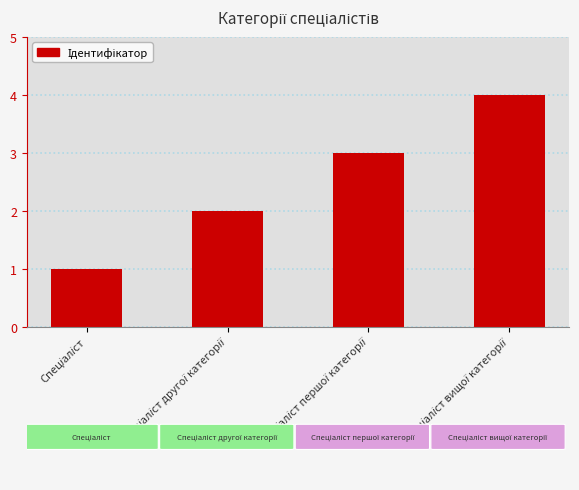

Reading left to right, list all the values displayed in this chart.

1	2	3	4